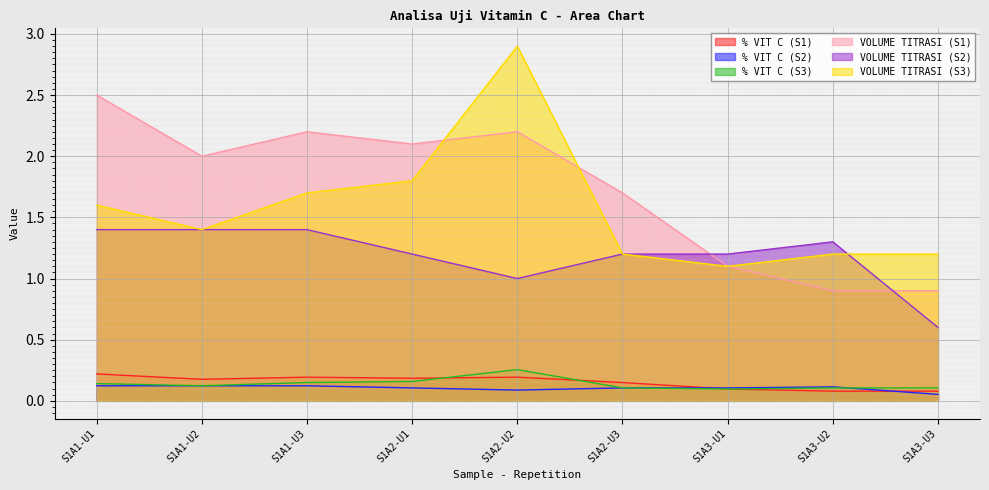

Is the value of % VIT C (S1) at S1A1-U3 greater than the value of VOLUME TITRASI (S3) at S1A1-U1?

No